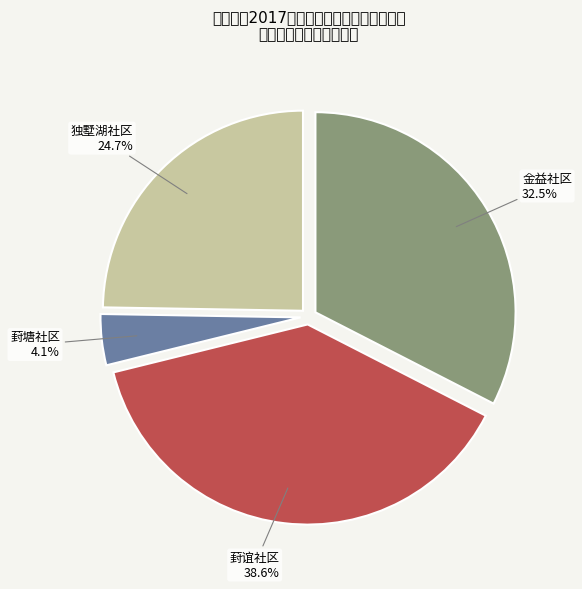

What percentage is NOT represented by 葑谊社区?

61.4%